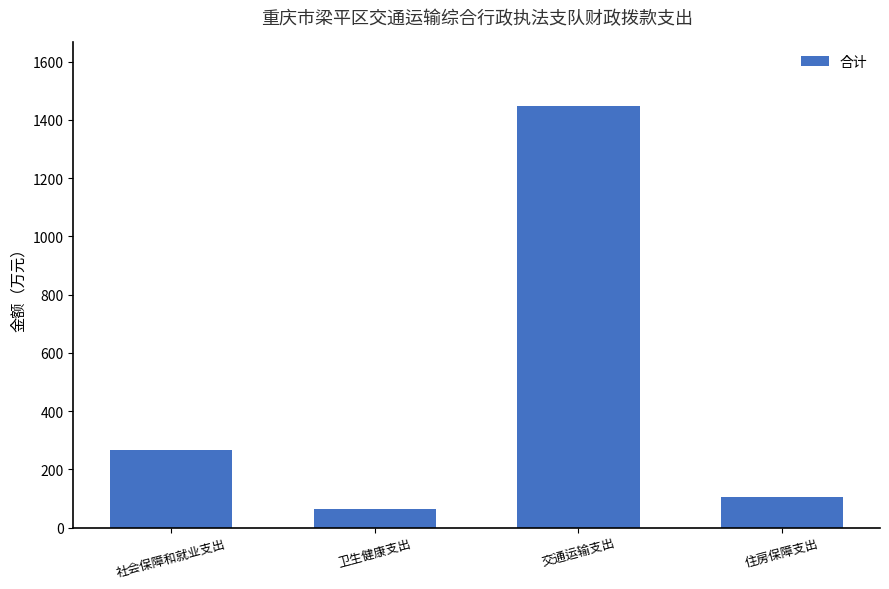

What is the greatest value displayed?

1448.3